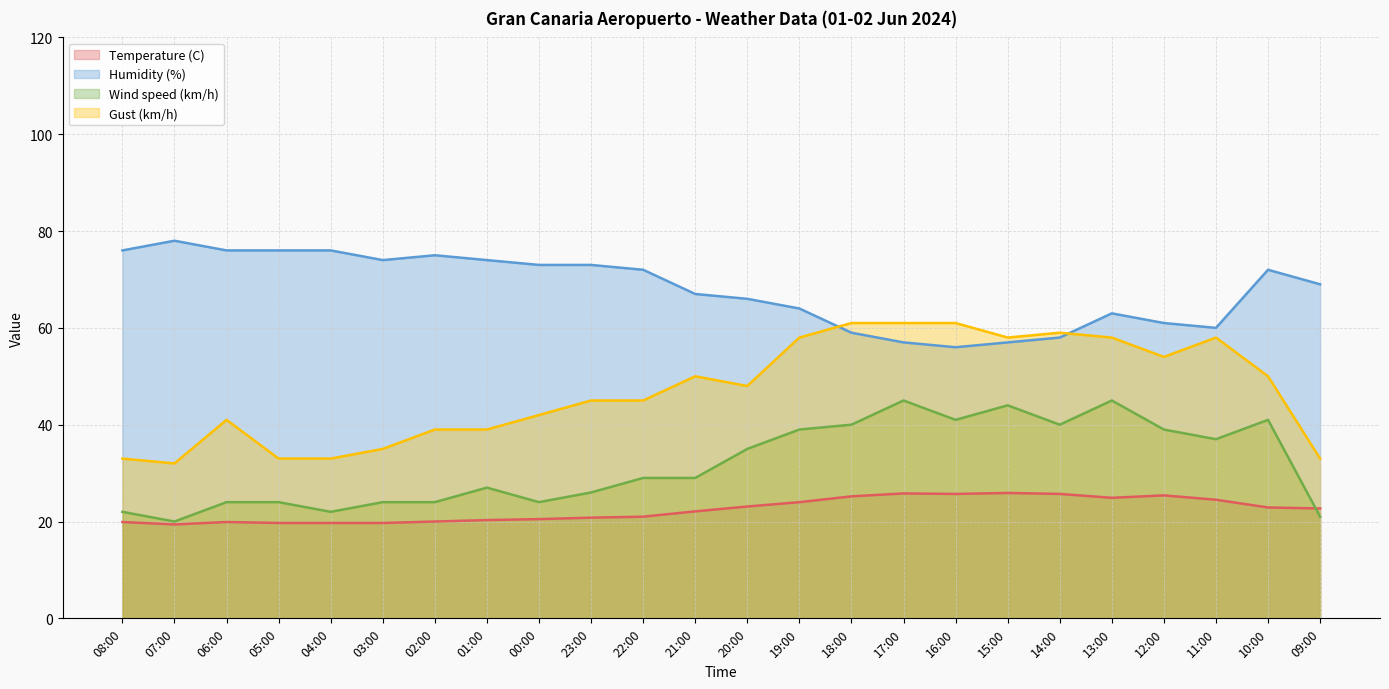

At which category does Humidity (%) reach its first local peak?

07:00